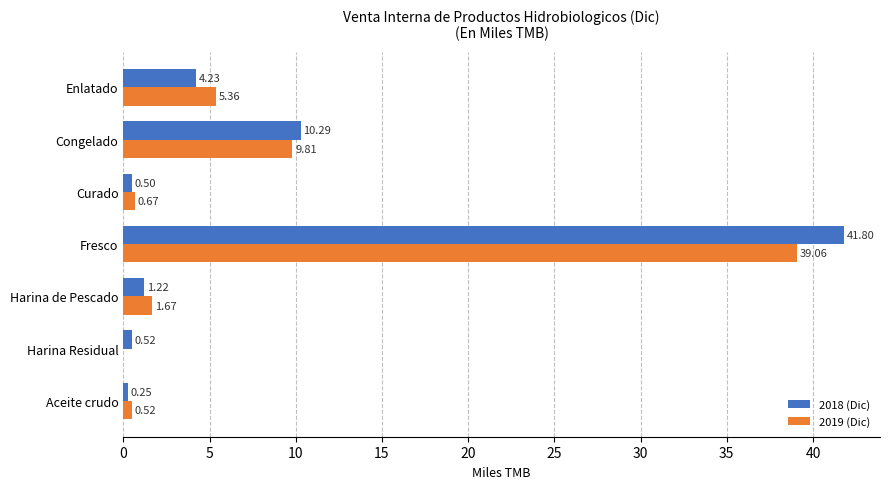

At which label is 2018 (Dic) closest to 21?

Congelado